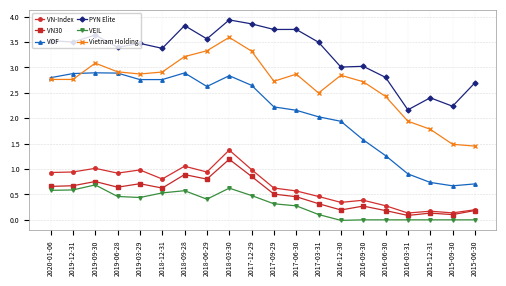

Is the value of VN30 at 2016-03-31 greater than the value of Vietnam Holding at 2017-12-29?

No